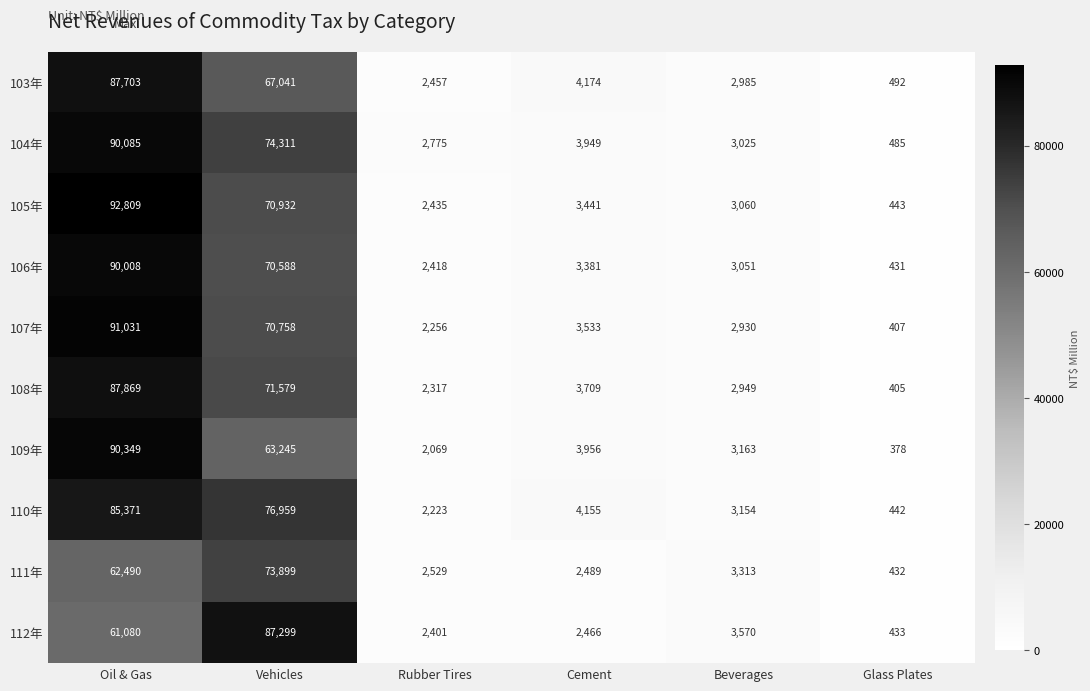

What value does the 106年 series have at Beverages?

3051